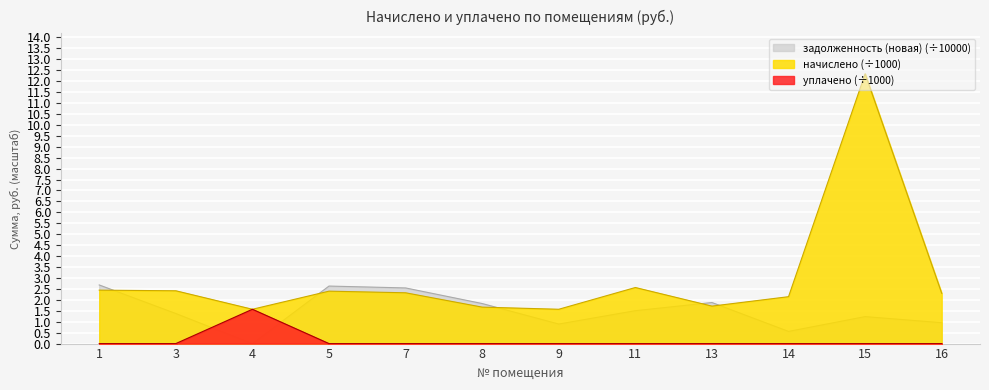

True or false: уплачено has more than 0 interior local peaks.

True